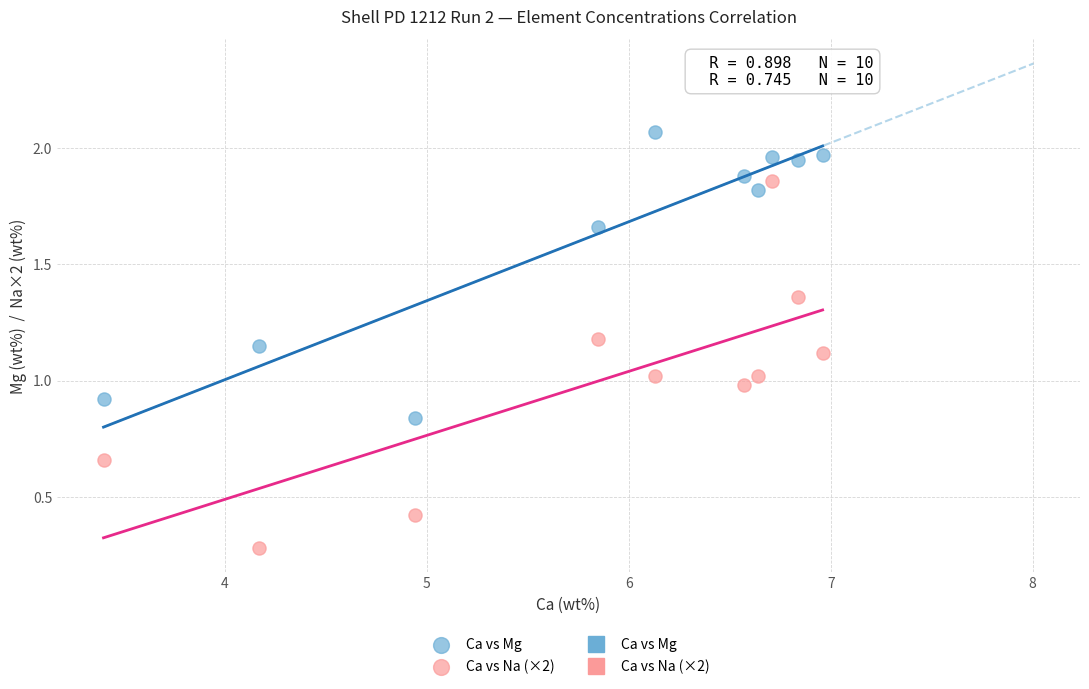

Across all data points, what is the range of Y values (max minus min)?

1.8